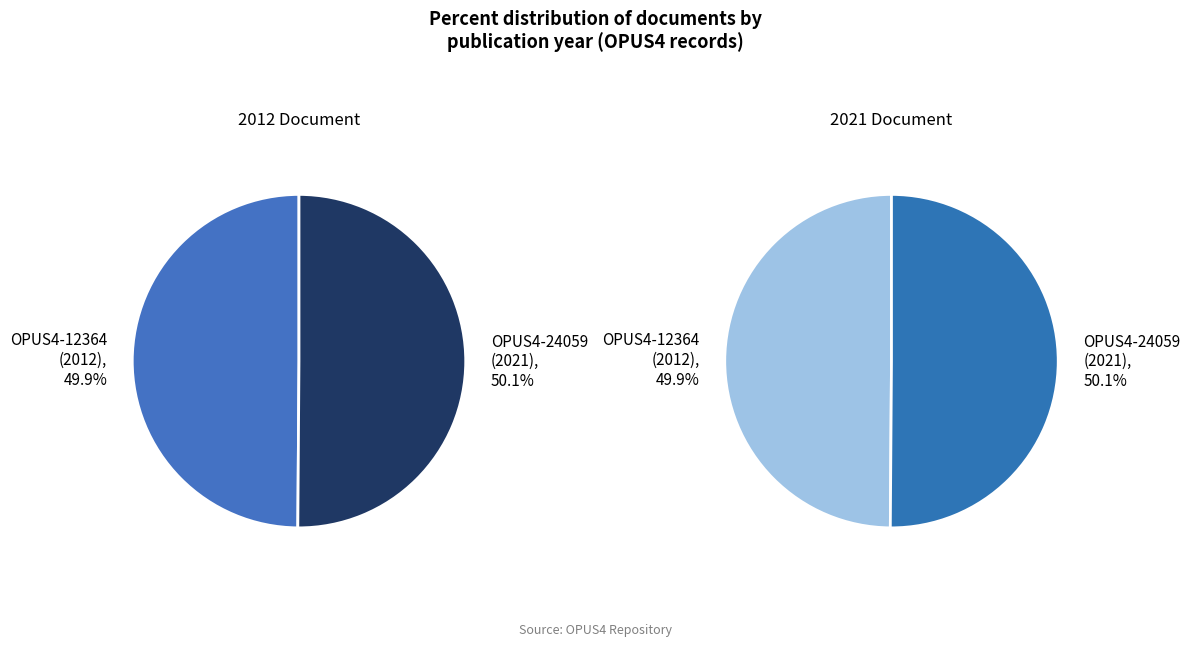

Which slice is the largest?

OPUS4-24059